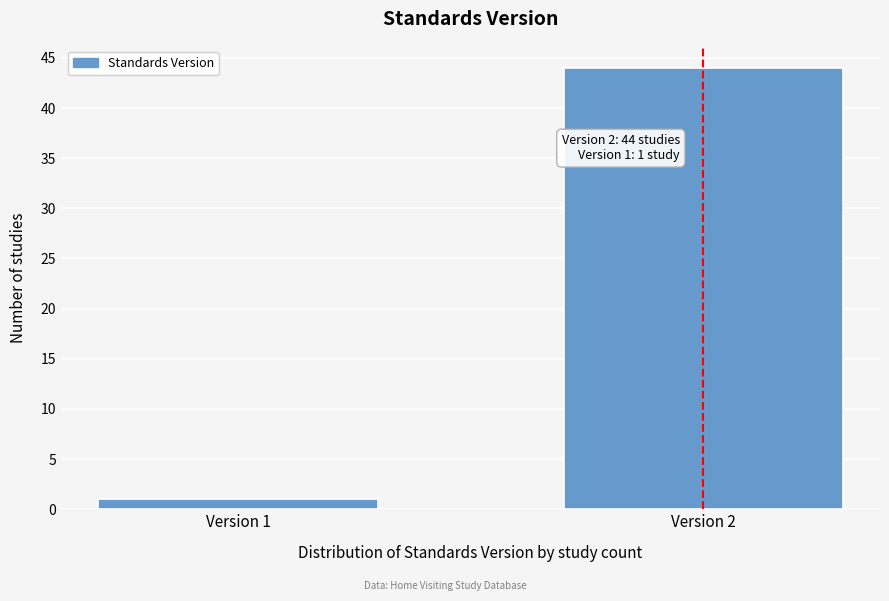

Reading left to right, what are all the values shown in this chart?

Version 1=1	Version 2=44